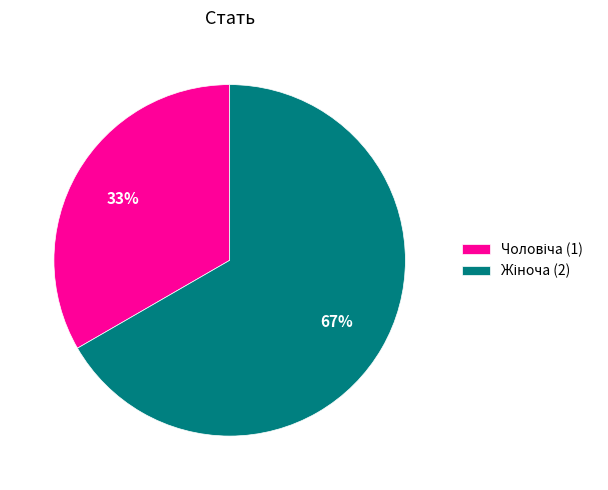

To the nearest percent, what is the average slice percentage?

50%